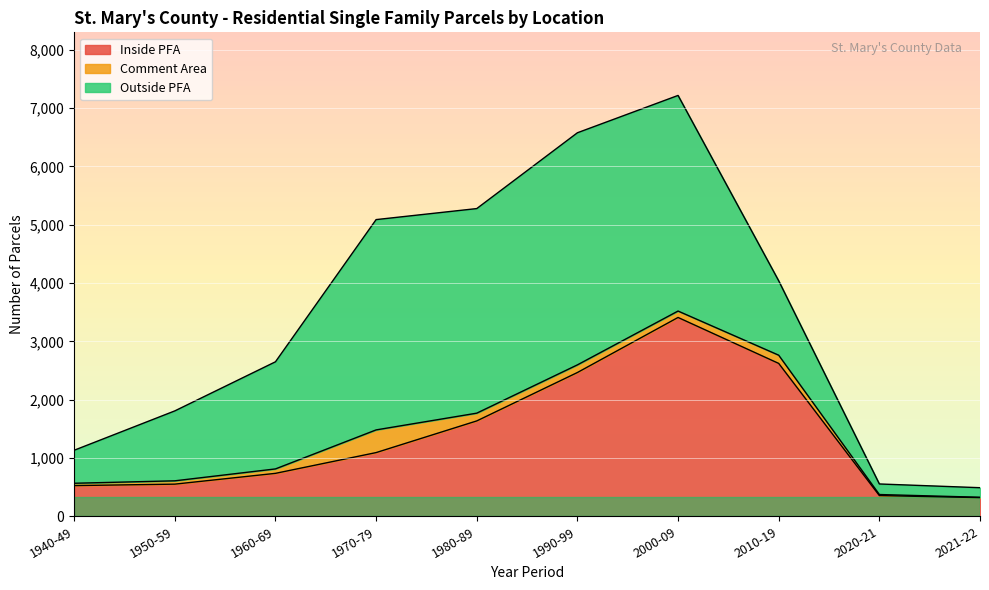

What is the total value across all series at 1950-59?

1807